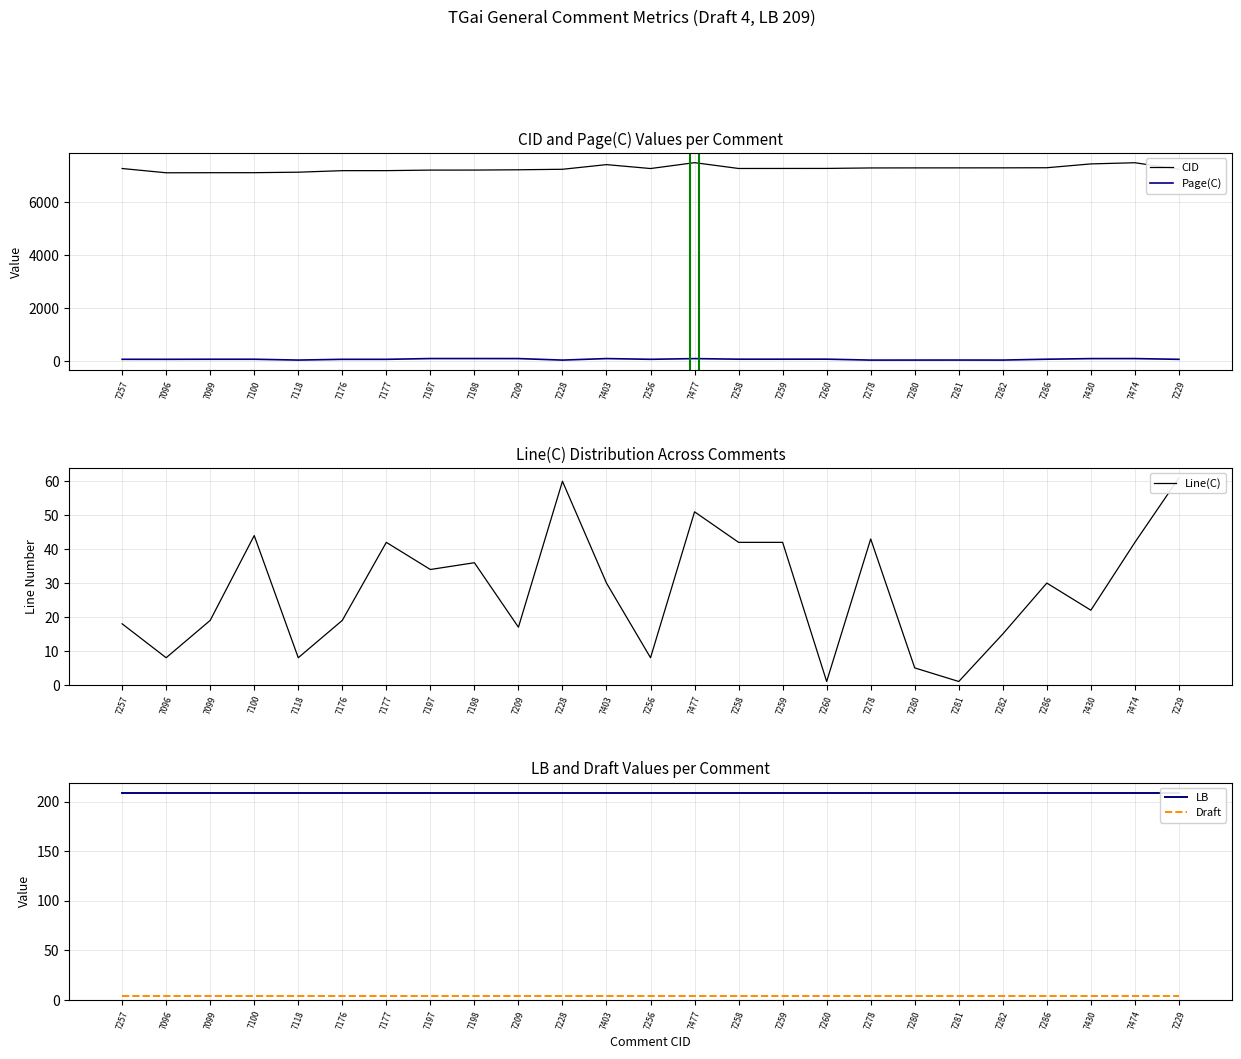

How many lines are shown in the chart?

5